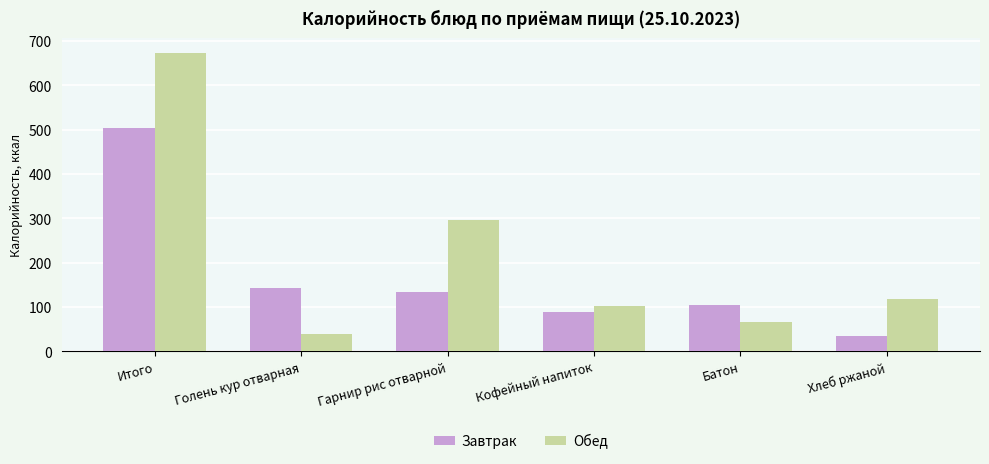

What are all the series names shown in the legend?

Завтрак, Обед